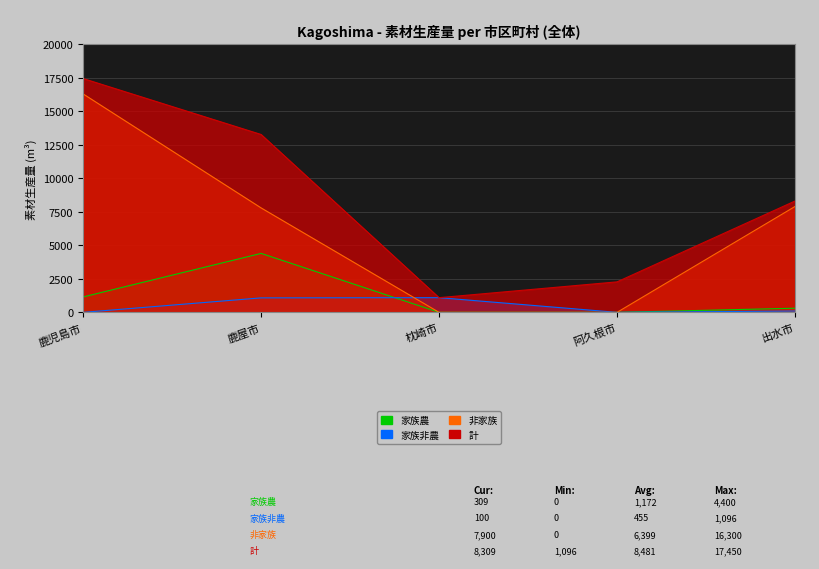

List the series in order of their overall mean, highest first.

計, 非家族, 家族農, 家族非農